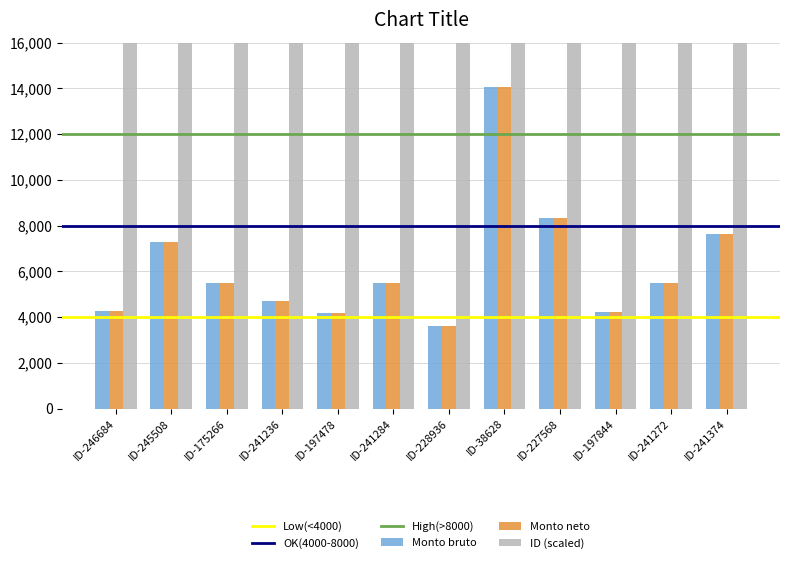

How many bars are there in total?

36